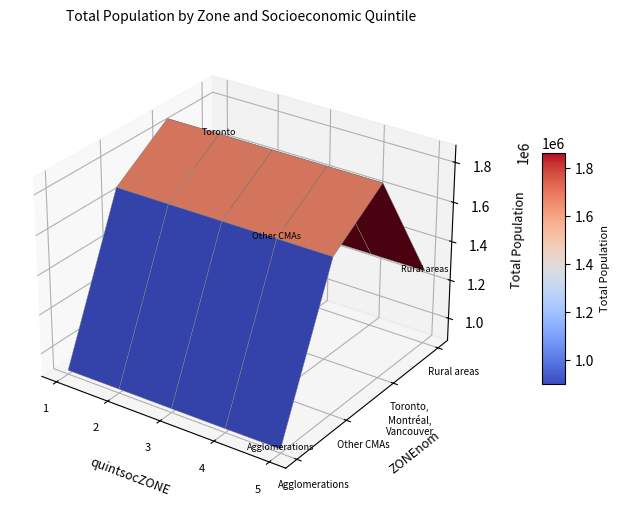

Is the value of Agglomerations at 3 greater than the value of Rural areas at 1?

No